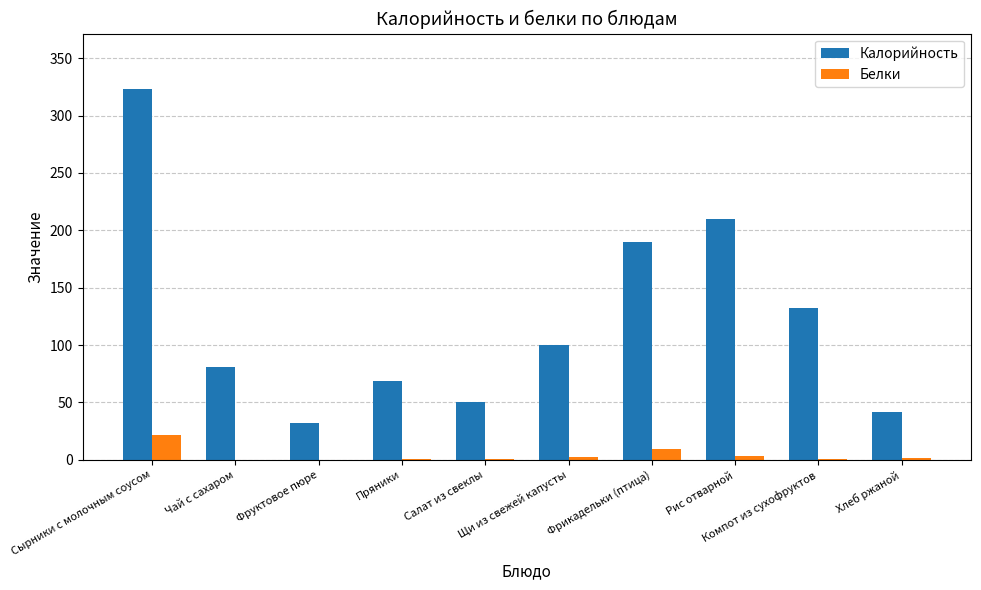

What is the sum of all Белки values?

40.9